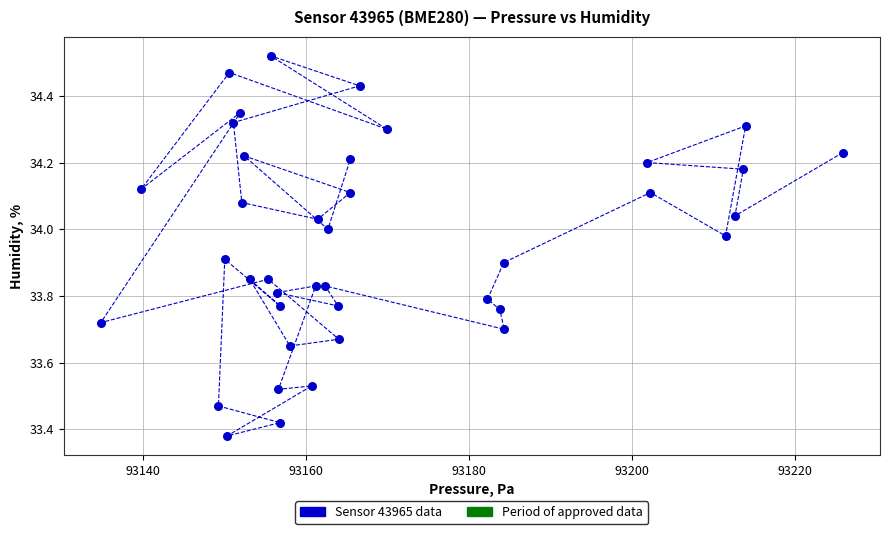

What is the range of X values (max minus min)?

91.1